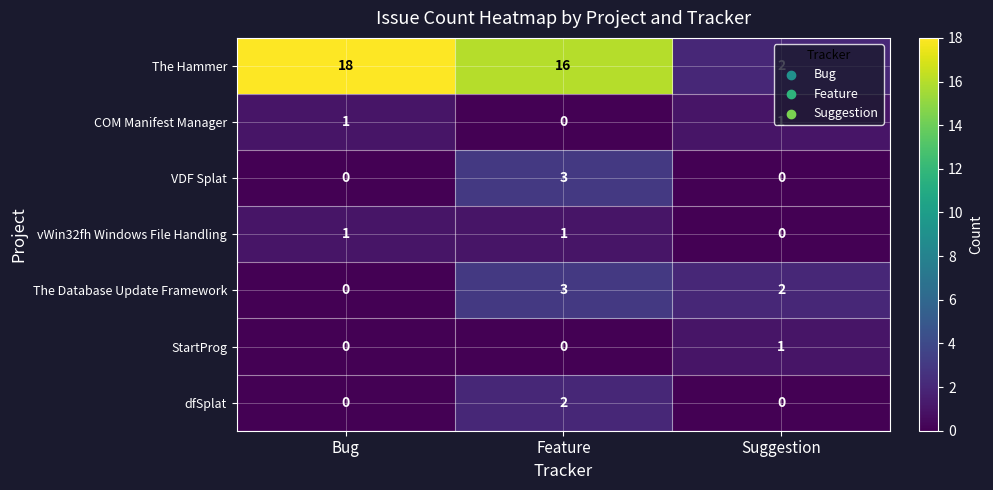

Which series has the widest spread of values?

The Hammer